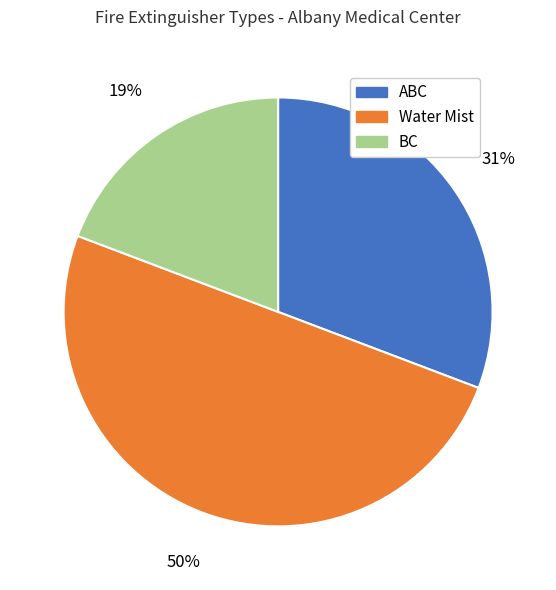

Rank the categories by value from highest to lowest.

Water Mist, ABC, BC